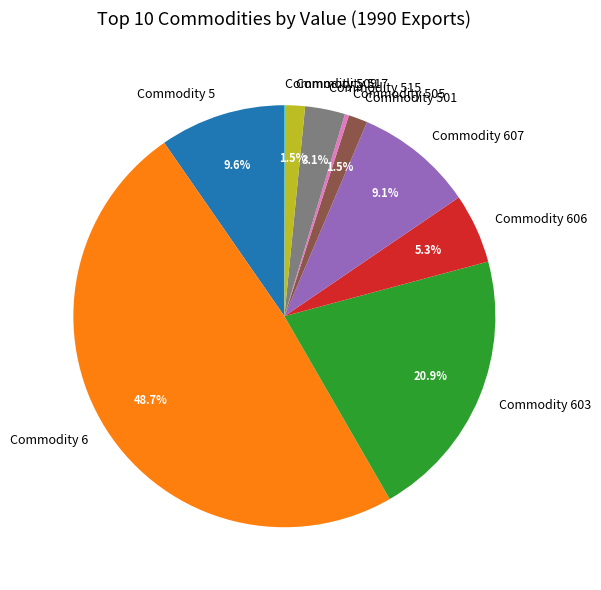

Combined, do Commodity 603 and Commodity 606 account for over 50%?

No